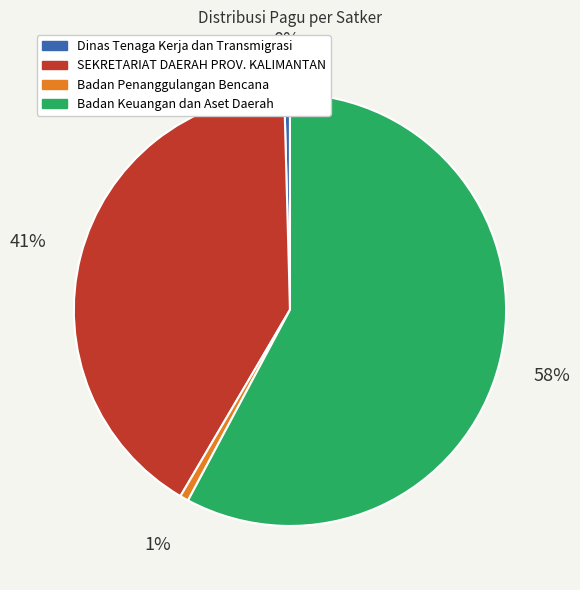

Is there any slice that represents more than half of the pie?

Yes